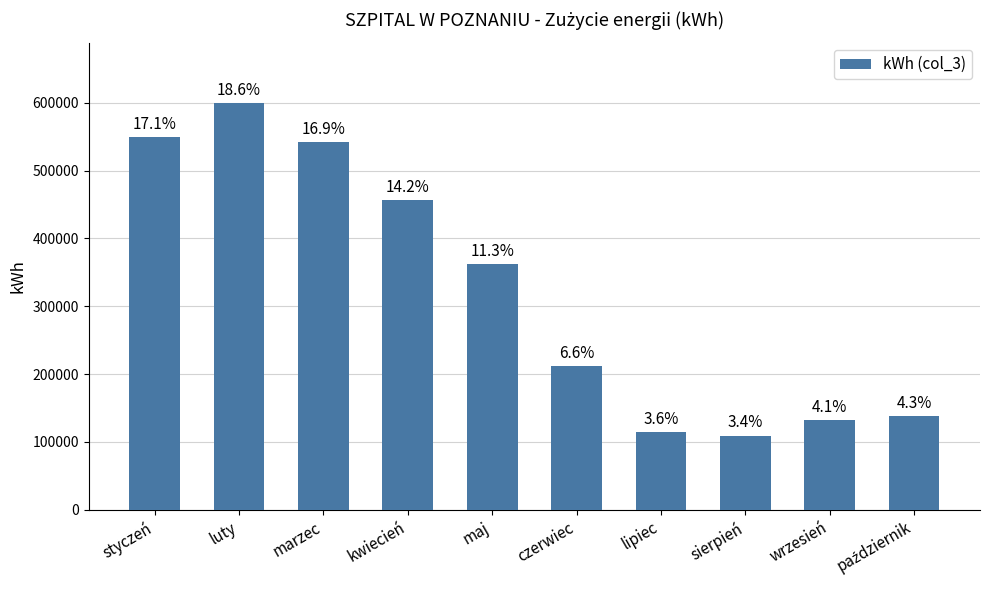

What is the difference between the maximum and minimum values?

489734